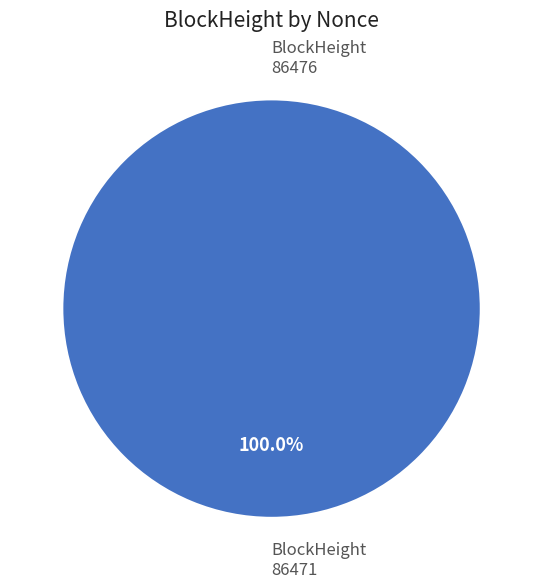

How many segments does this pie chart have?

2